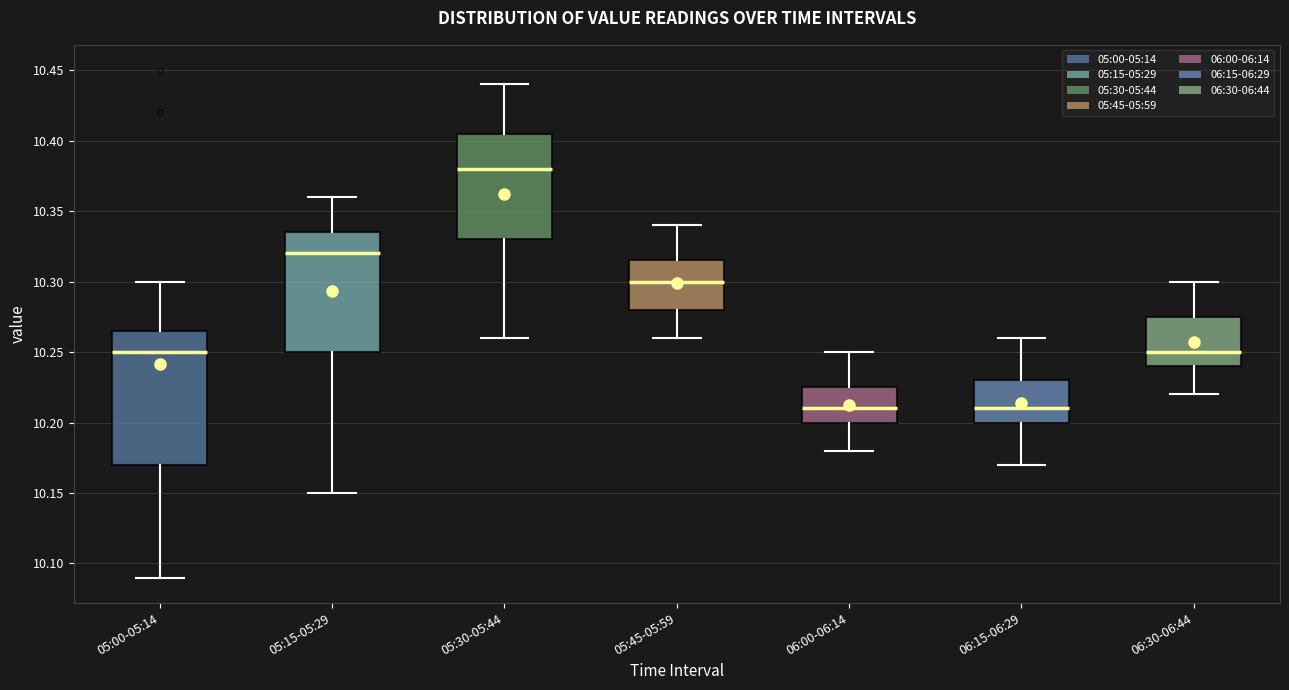

Reading left to right, transcribe this box plot: for each box, give where its median line is, the range the box spans, and where its two whiskers end, as read against the y-axis. The values are not printed on the chart, so give them approximately, as read against the axis.

05:00-05:14: median 10.250, box 10.170 to 10.265, whiskers 10.090 to 10.300
05:15-05:29: median 10.320, box 10.250 to 10.335, whiskers 10.150 to 10.360
05:30-05:44: median 10.380, box 10.330 to 10.405, whiskers 10.260 to 10.440
05:45-05:59: median 10.300, box 10.280 to 10.315, whiskers 10.260 to 10.340
06:00-06:14: median 10.210, box 10.200 to 10.225, whiskers 10.180 to 10.250
06:15-06:29: median 10.210, box 10.200 to 10.230, whiskers 10.170 to 10.260
06:30-06:44: median 10.250, box 10.240 to 10.275, whiskers 10.220 to 10.300